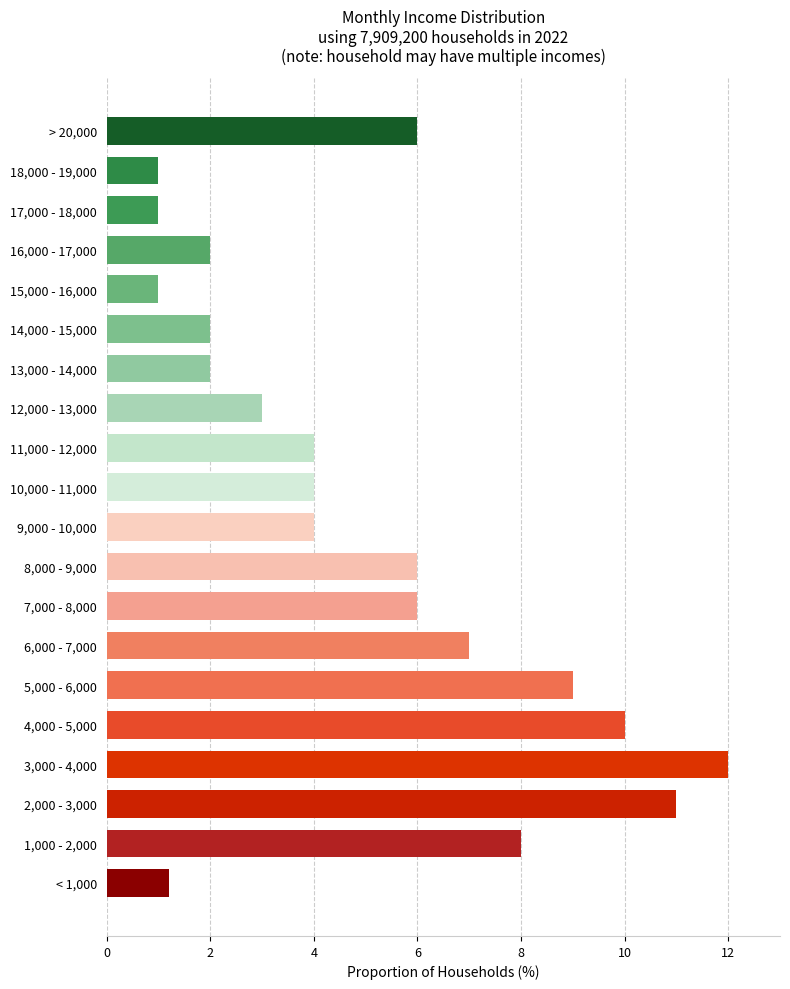

Reading top to bottom, extract all data points from this chart.

6.0	1.0	1.0	2.0	1.0	2.0	2.0	3.0	4.0	4.0	4.0	6.0	6.0	7.0	9.0	10.0	12.0	11.0	8.0	1.2